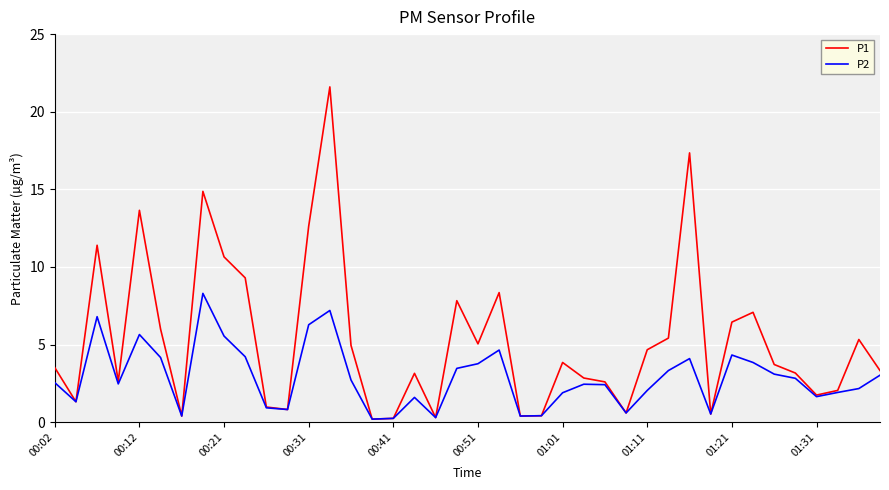

What is the highest value of the P1 series?

21.6